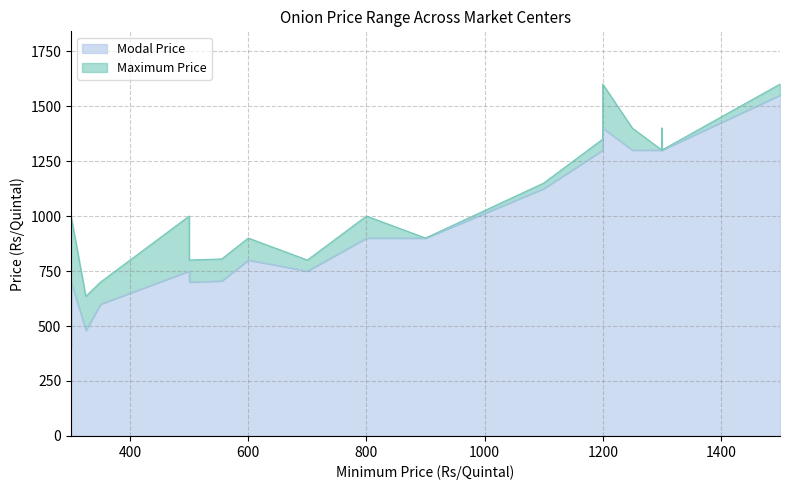

What is the maximum value for Modal Price?

1550